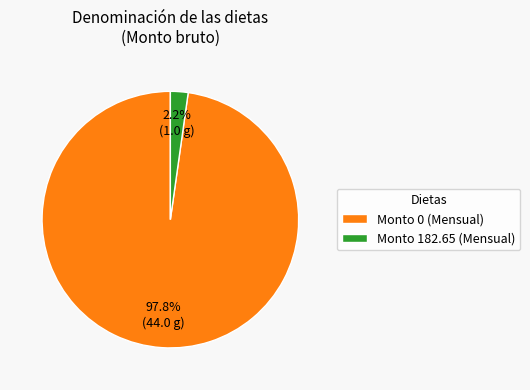

How many slices are in this pie chart?

2